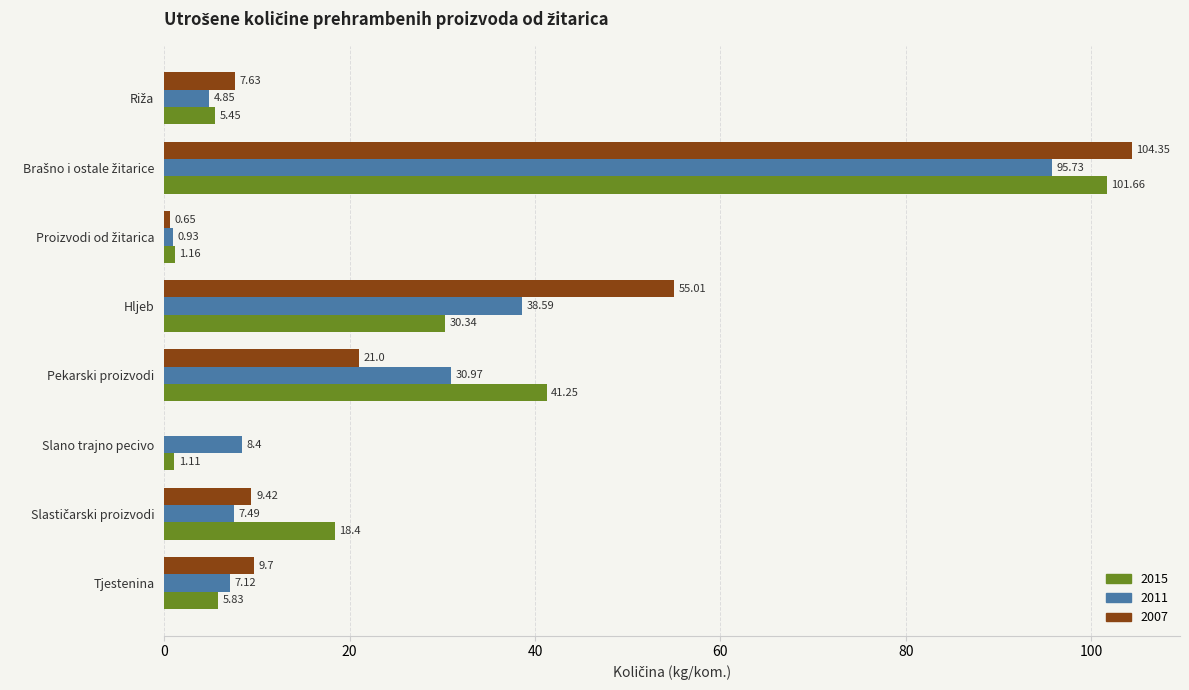

What is the sum of all 2015 values?

205.2